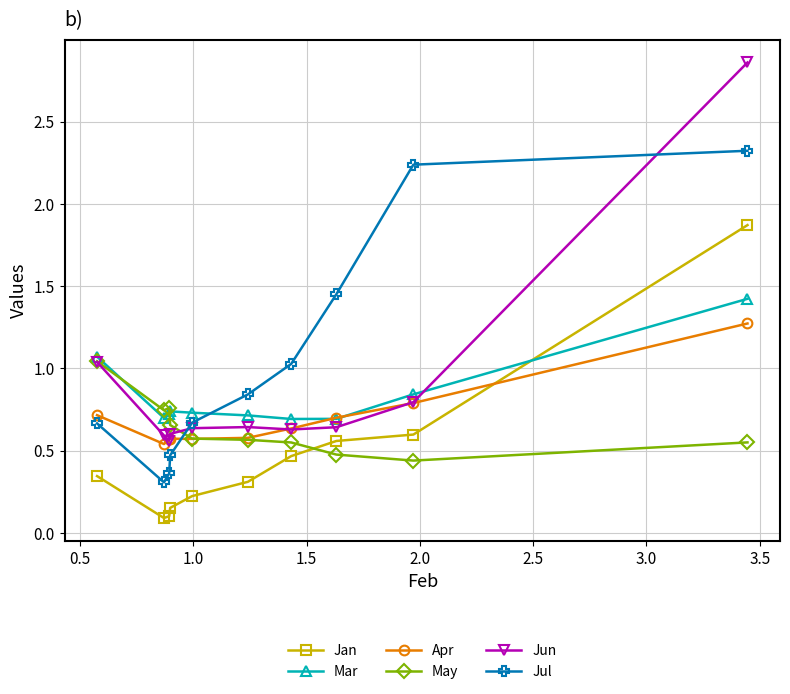

What is the value of the Jul point at the 10th from the left?

2.3